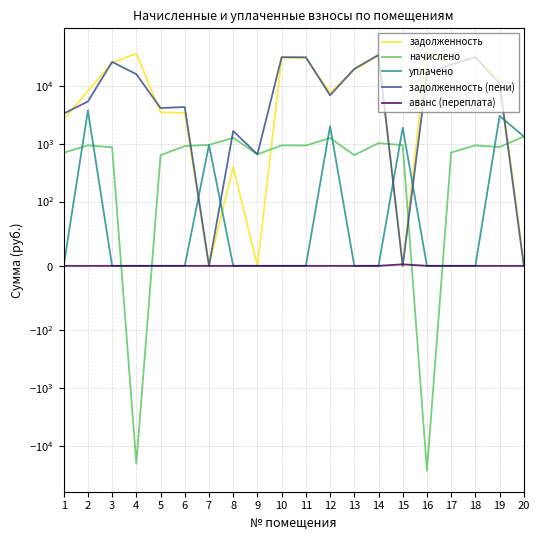

Is it true that уплачено equals 1332.0 at 20?

True